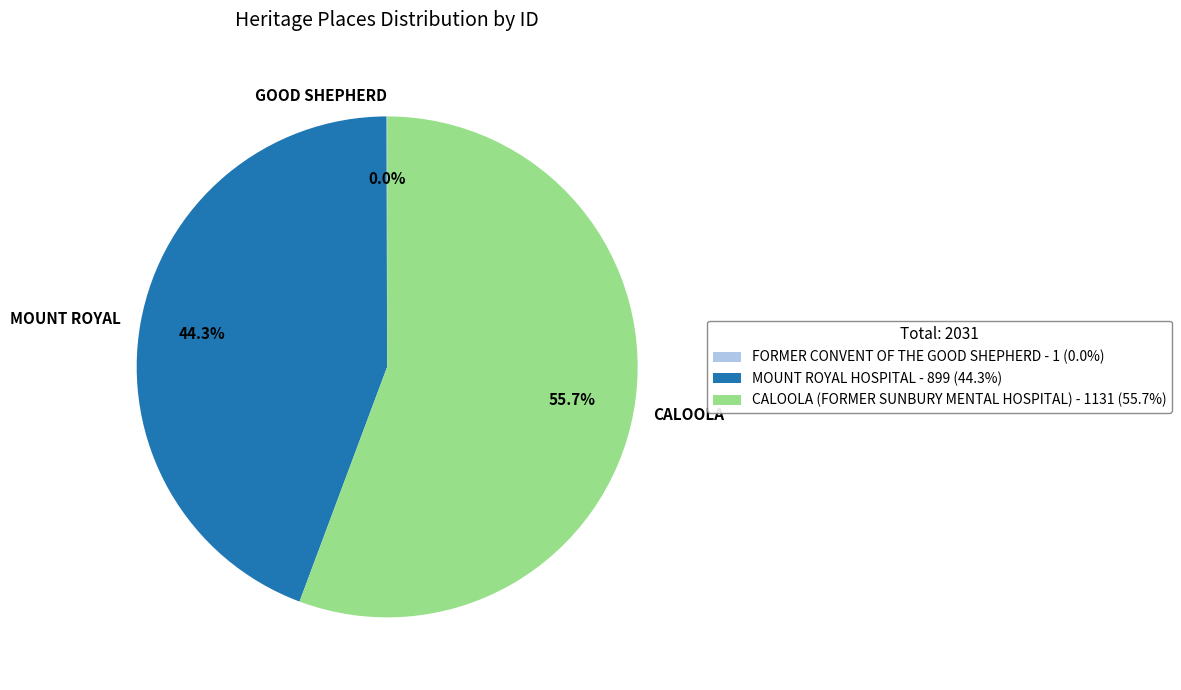

What portion of the pie excludes CALOOLA?

44.3%